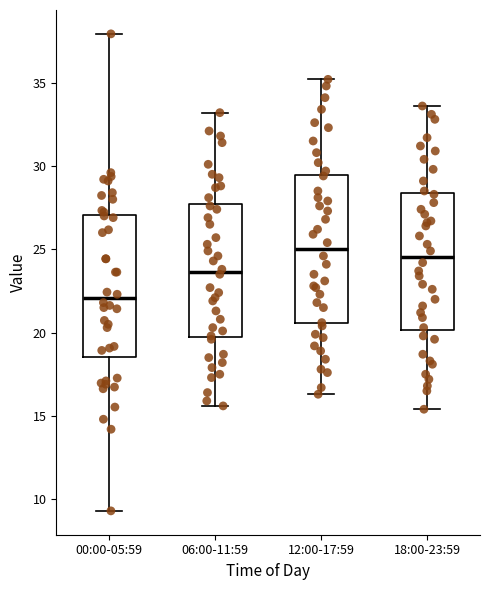

Reading left to right, read every box against the y-axis: the position of its median line, the range the box covers, and the ends of its whiskers. The values are not printed on the chart, so give them approximately, as read against the axis.

00:00-05:59: median 22.0, box 18.5 to 27.0, whiskers 9.5 to 38.0
06:00-11:59: median 23.5, box 20.0 to 27.5, whiskers 15.5 to 33.0
12:00-17:59: median 25.0, box 20.5 to 29.5, whiskers 16.5 to 35.0
18:00-23:59: median 24.5, box 20.0 to 28.5, whiskers 15.5 to 33.5